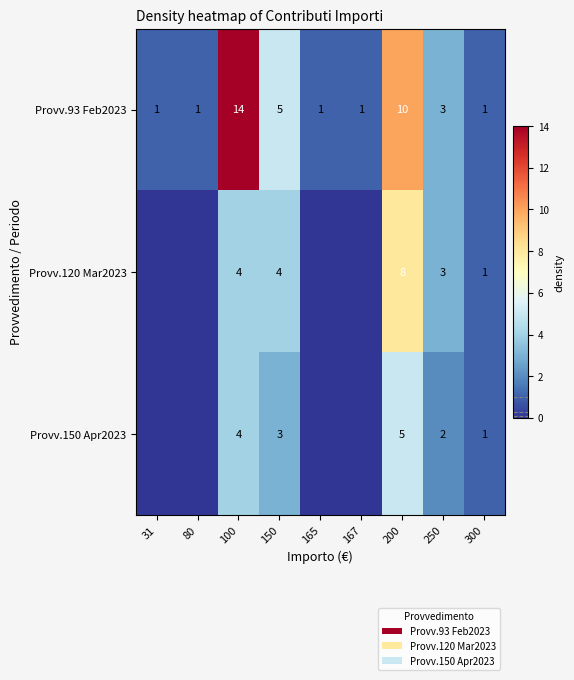

Is it true that Provv.120 Mar2023 equals 8 at 200?

True